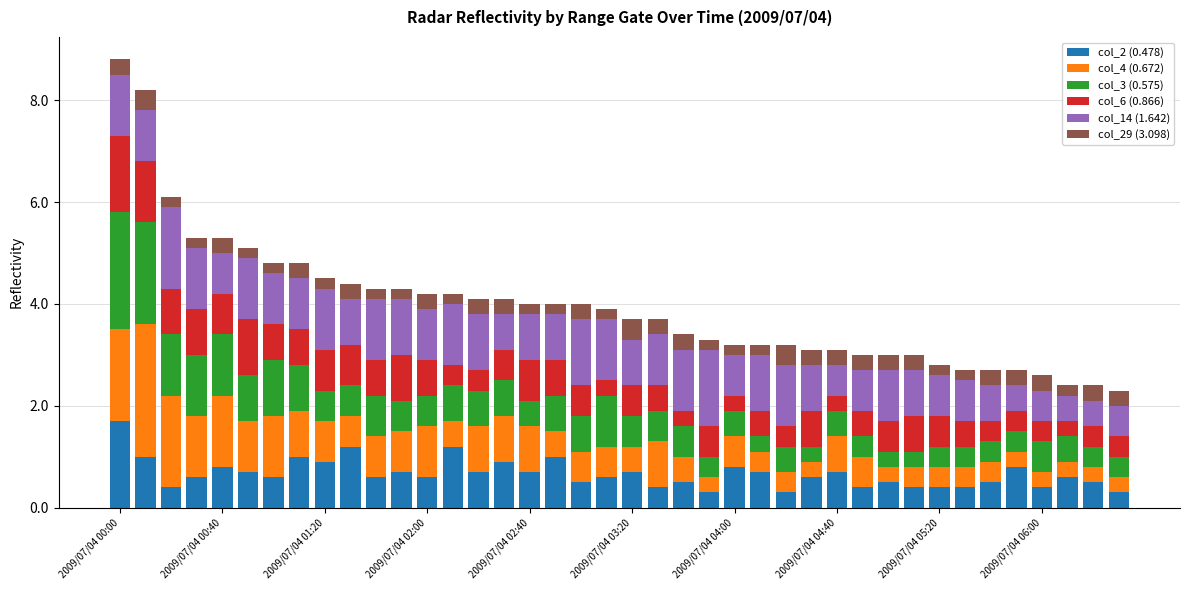

Does the chart contain stacked bars?

Yes